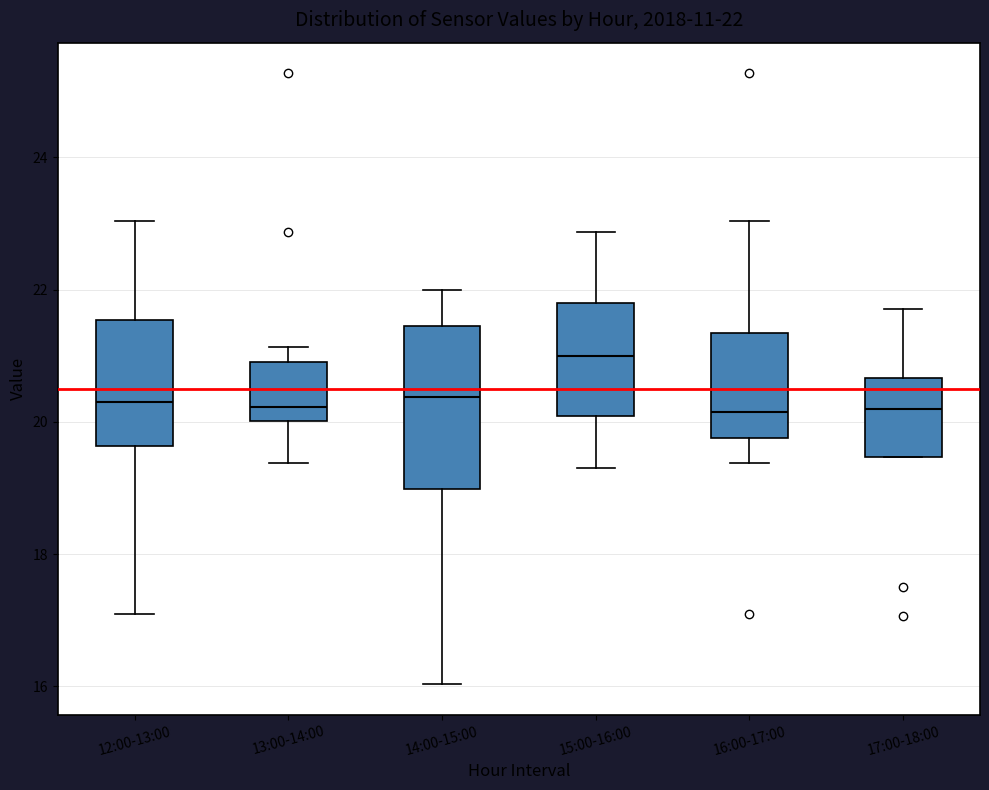

Which box has the highest median line?

15:00-16:00